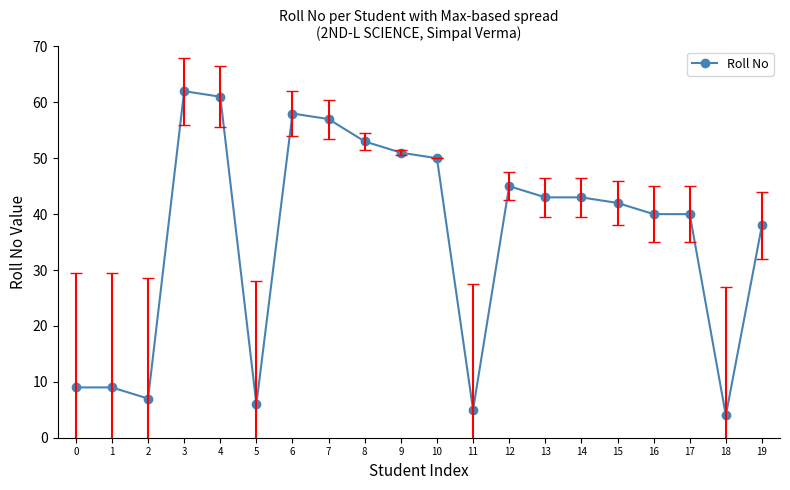

At which category does the chart reach its minimum across all series?

18